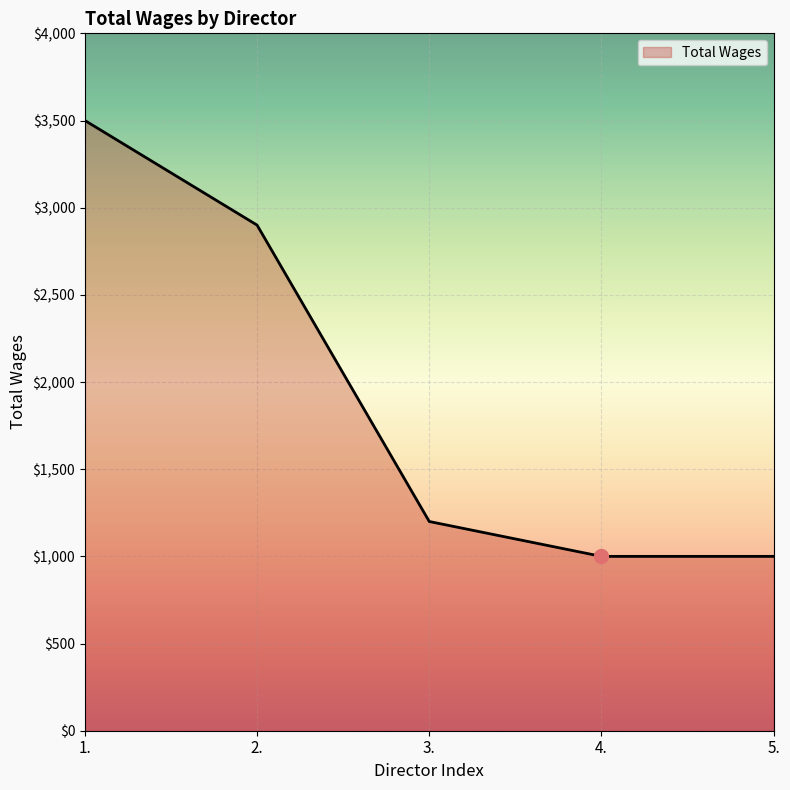

What is the sum of the values at 3. and 1.?

4700